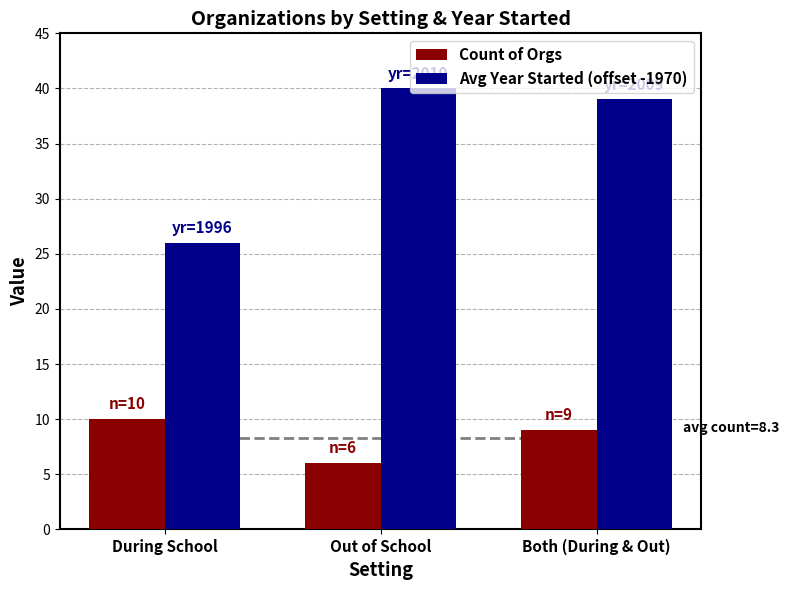

Is it true that Avg Year Started (offset -1970) equals 54 at Both (During & Out)?

False